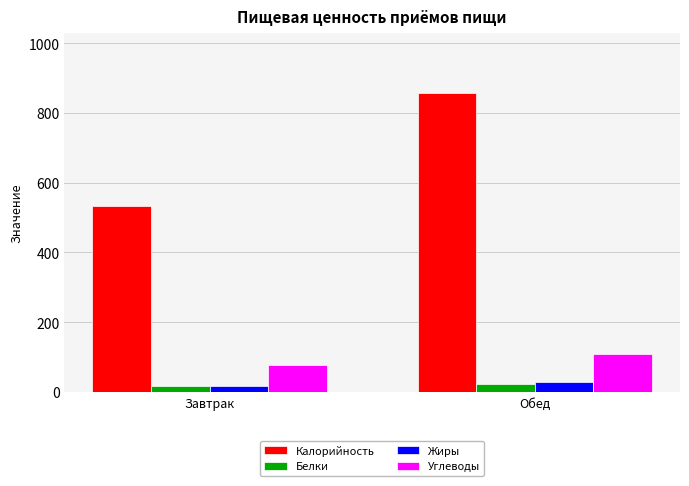

What are all the series names shown in the legend?

Калорийность, Белки, Жиры, Углеводы